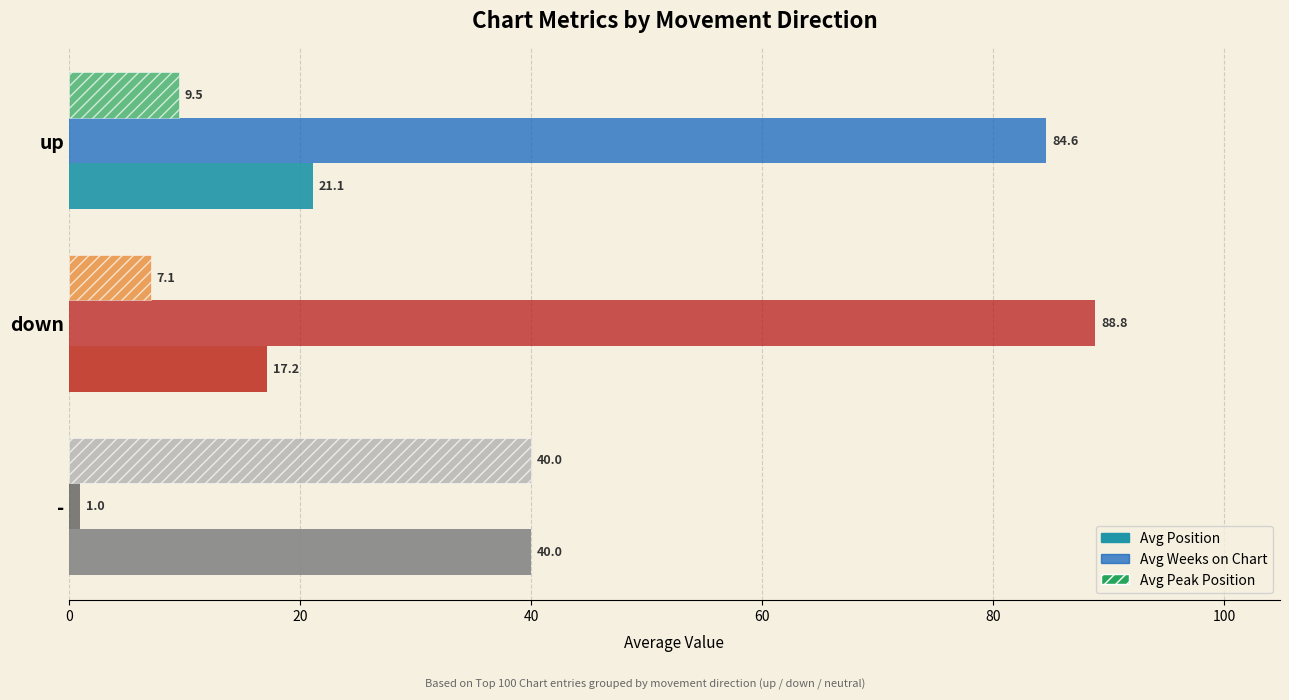

What is the total value across all series at up?

115.2